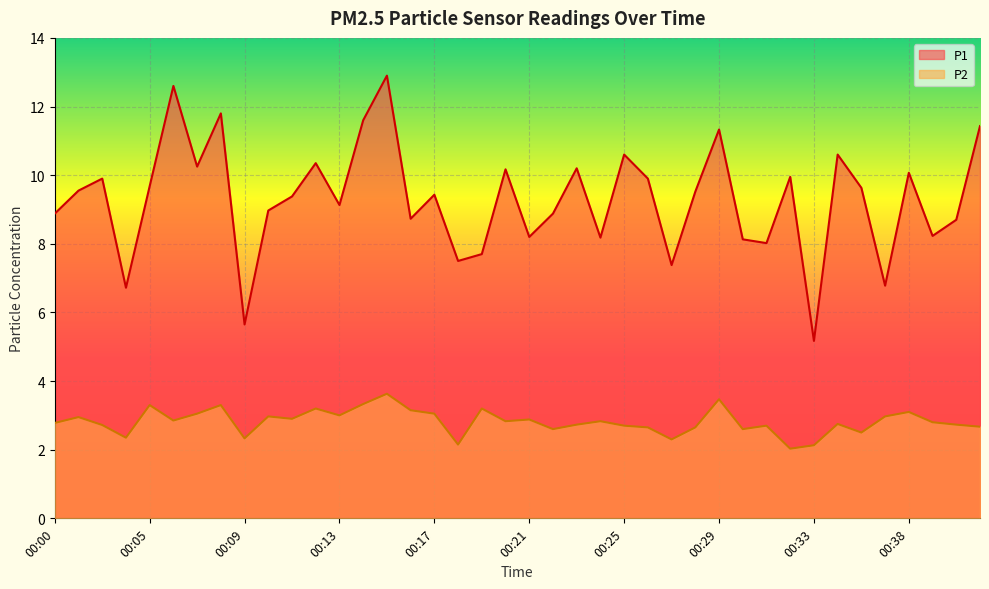

Between 00:15 and 00:37, which is larger?

00:15